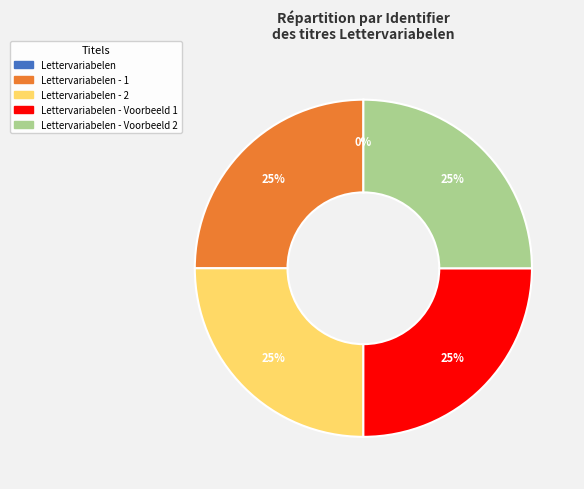

To the nearest percent, what is the difference between the largest and smallest slice percentages?

25%